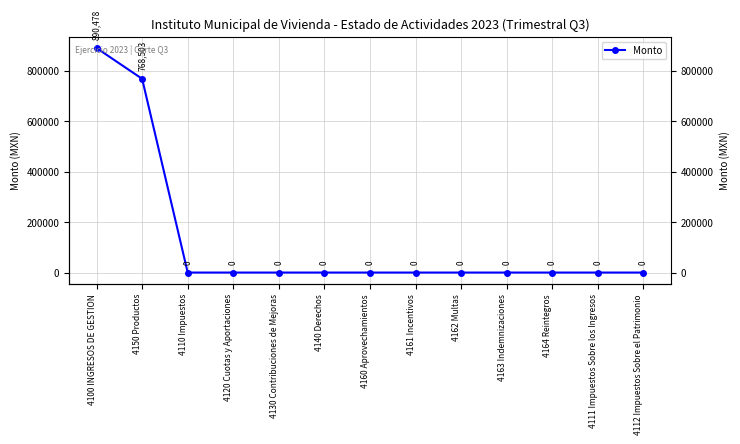

Read the value at 4100 INGRESOS DE GESTION.

890478.5